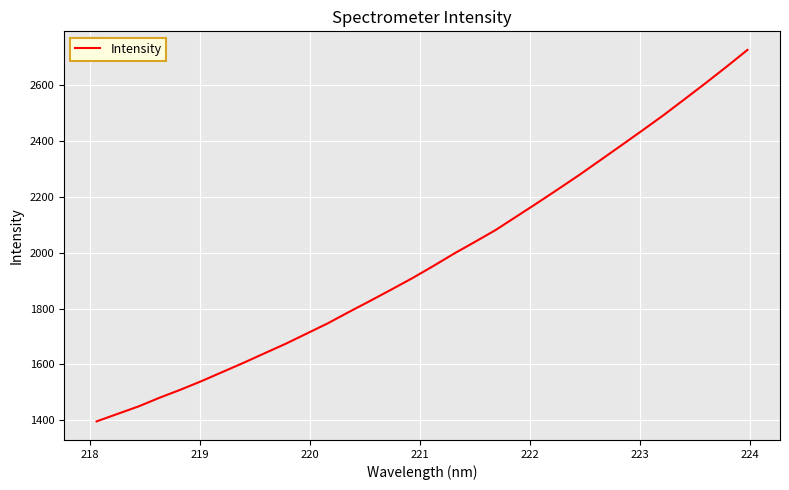

What is the greatest value displayed?

2726.9